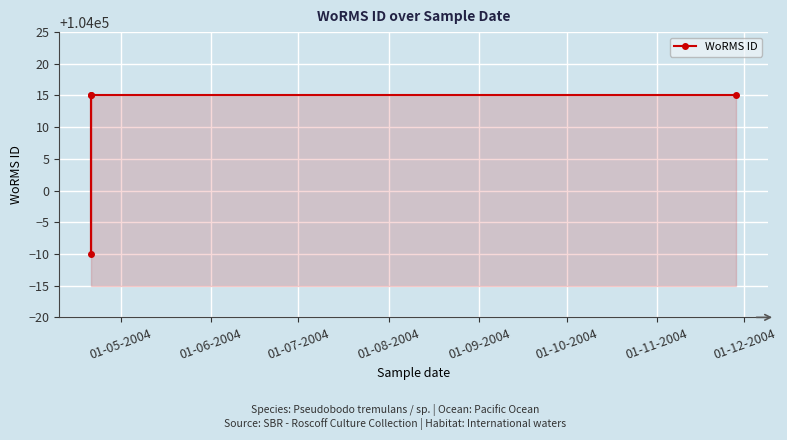

What position from the left is 01-07-2004?

3